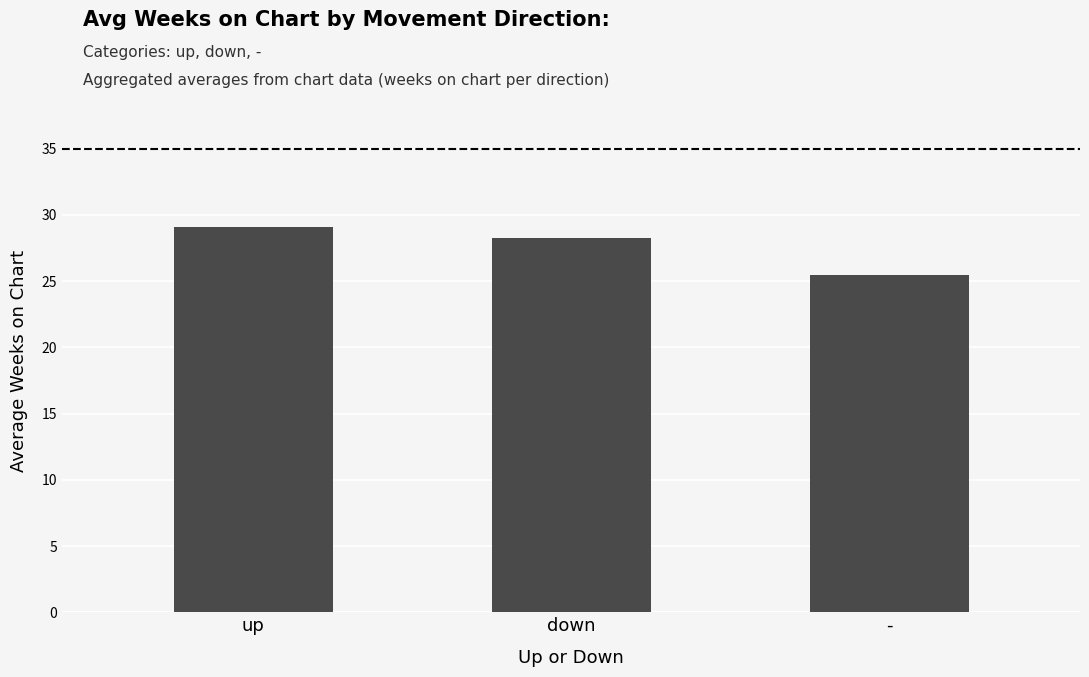

What is the smallest value displayed?

25.5